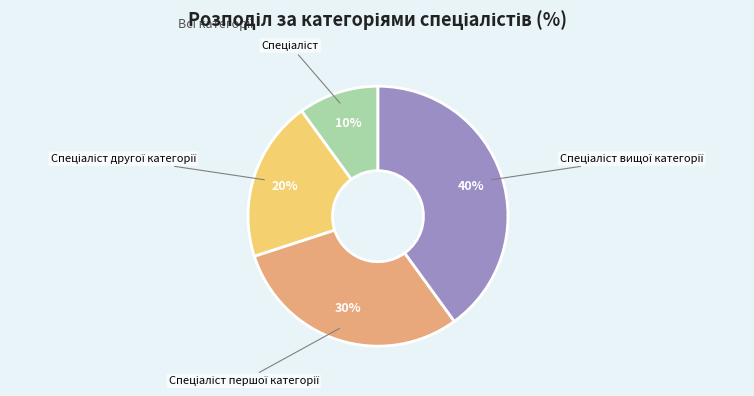

Is there a majority slice in this chart?

No